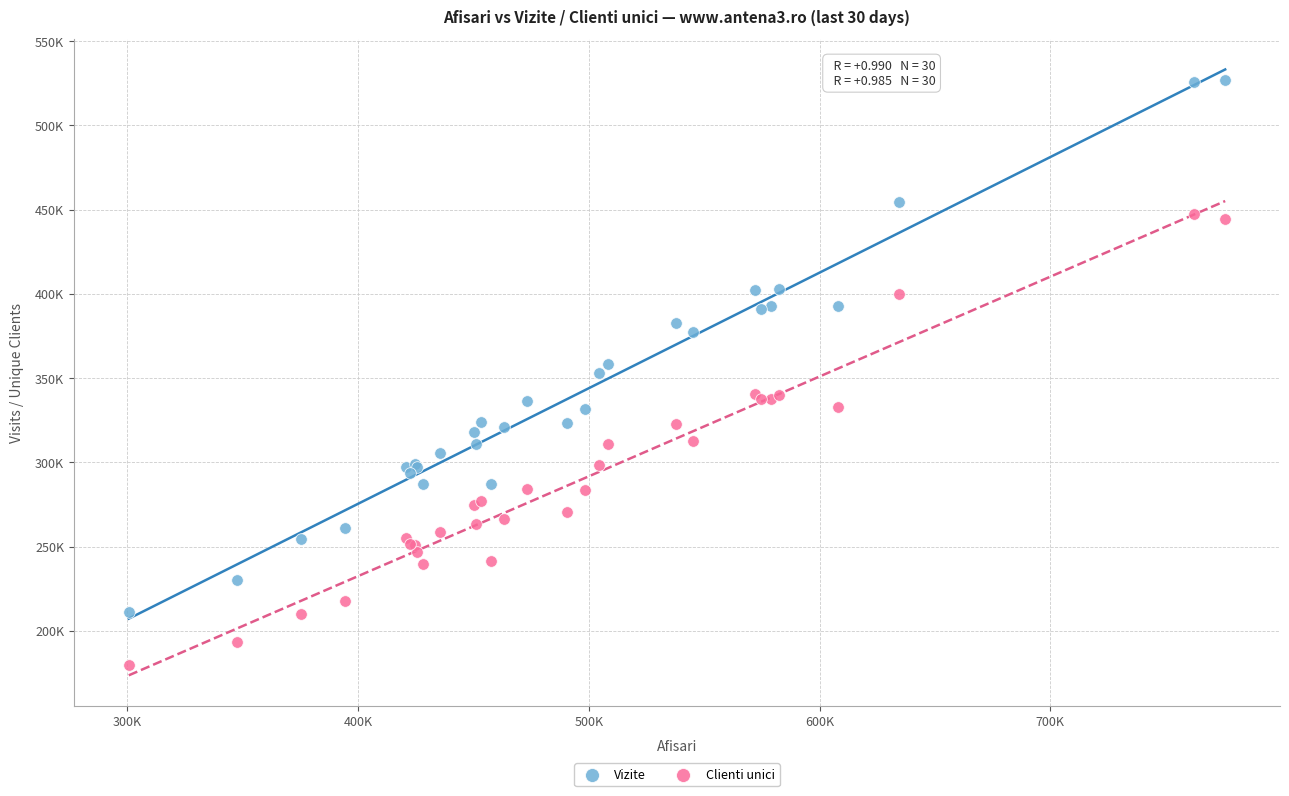

What are all the series names shown in the legend?

Vizite, Clienti unici